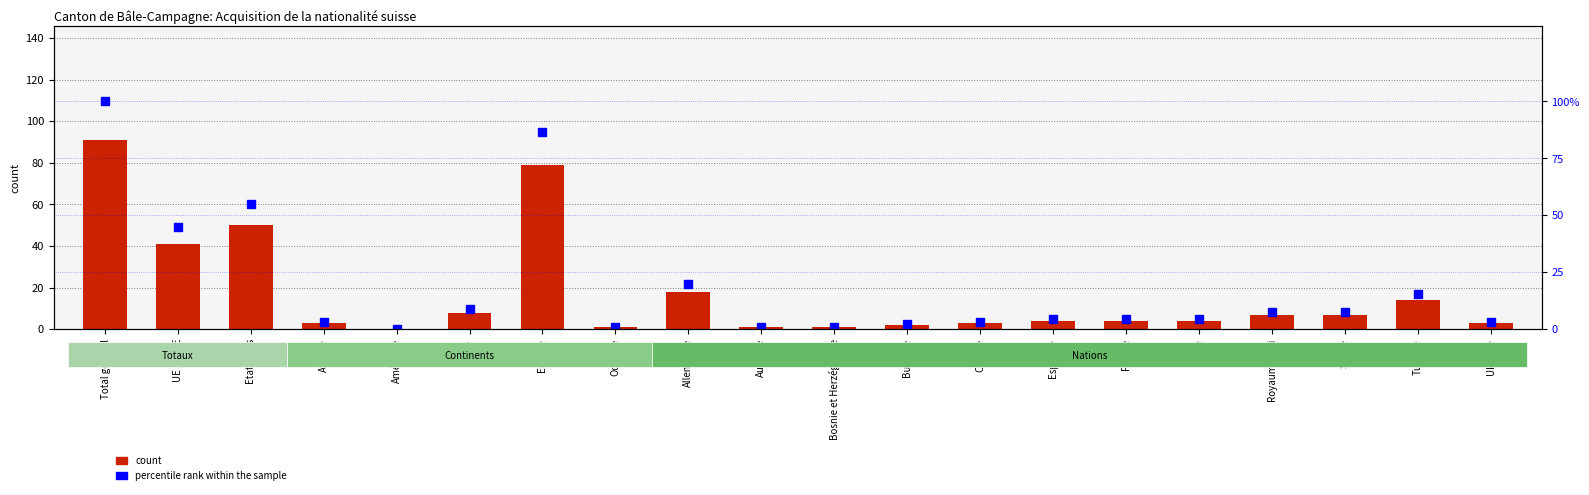

The value of percentile rank within the sample at France is 4.4. True or false?

True